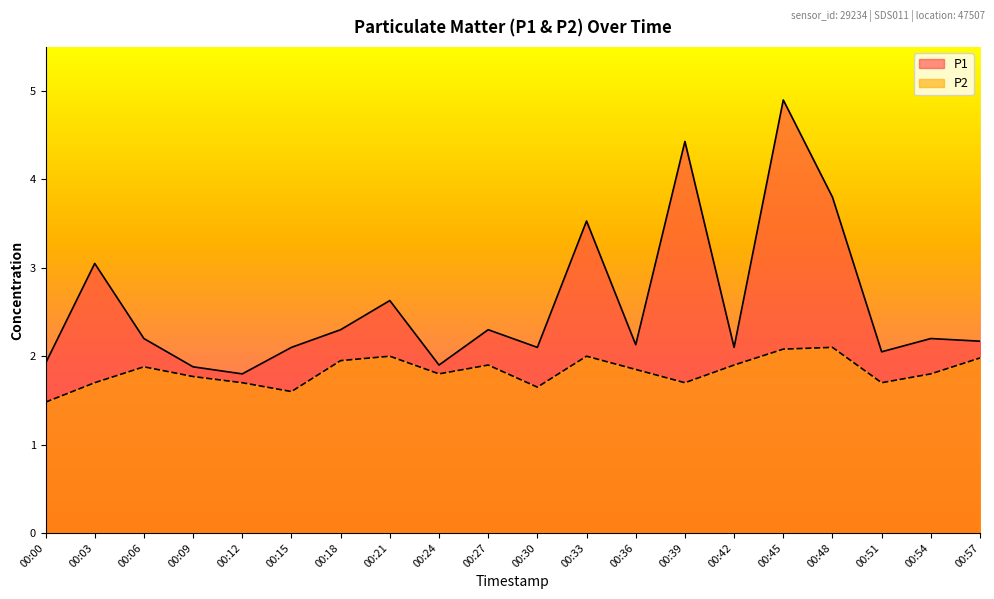

True or false: P1 and P2 intersect in this chart.

False